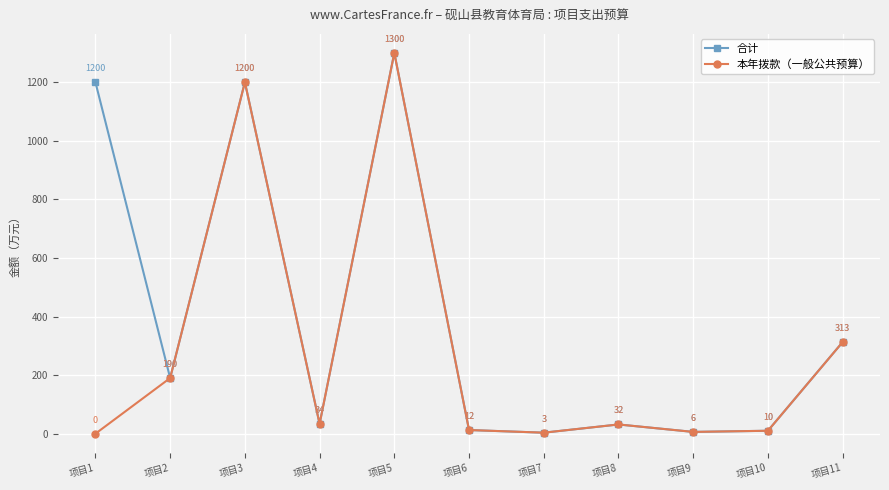

How many lines are shown in the chart?

2